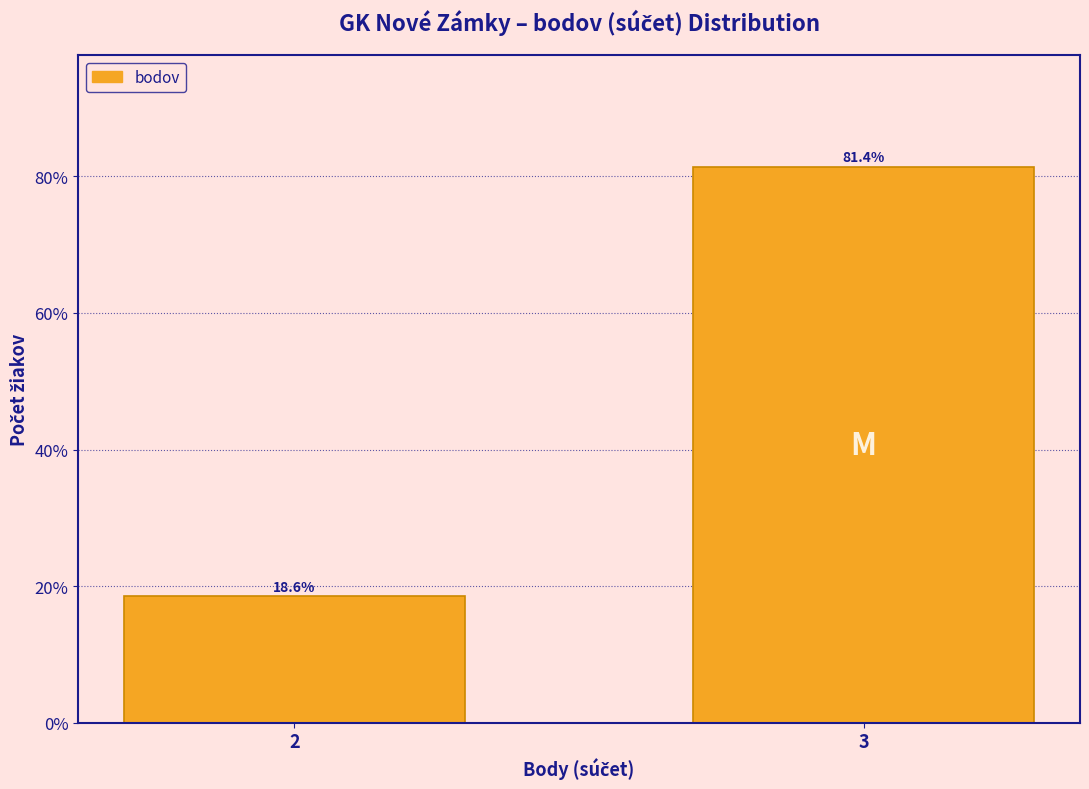

Reading left to right, what are all the values shown in this chart?

2=18.6	3=81.4